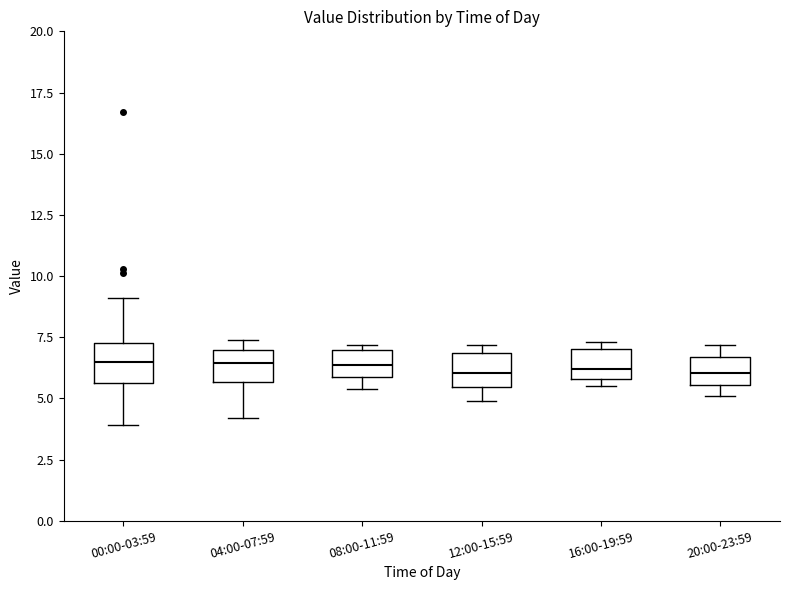

Reading left to right, transcribe this box plot: for each box, give where its median line is, the range the box spans, and where its two whiskers end, as read against the y-axis. The values are not printed on the chart, so give them approximately, as read against the axis.

00:00-03:59: median 6.5, box 5.5 to 7.5, whiskers 4.0 to 9.0
04:00-07:59: median 6.5, box 5.5 to 7.0, whiskers 4.0 to 7.5
08:00-11:59: median 6.5, box 6.0 to 7.0, whiskers 5.5 to 7.0 (just above the box's upper edge)
12:00-15:59: median 6.0, box 5.5 to 7.0, whiskers 5.0 to 7.0 (just above the box's upper edge)
16:00-19:59: median 6.0 (just above the box's lower edge), box 6.0 to 7.0, whiskers 5.5 to 7.5
20:00-23:59: median 6.0, box 5.5 to 6.5, whiskers 5.0 to 7.0